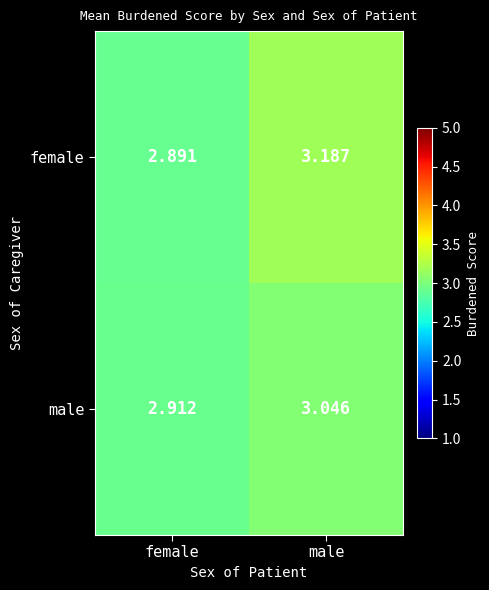

At which category does the chart reach its peak across all series?

male